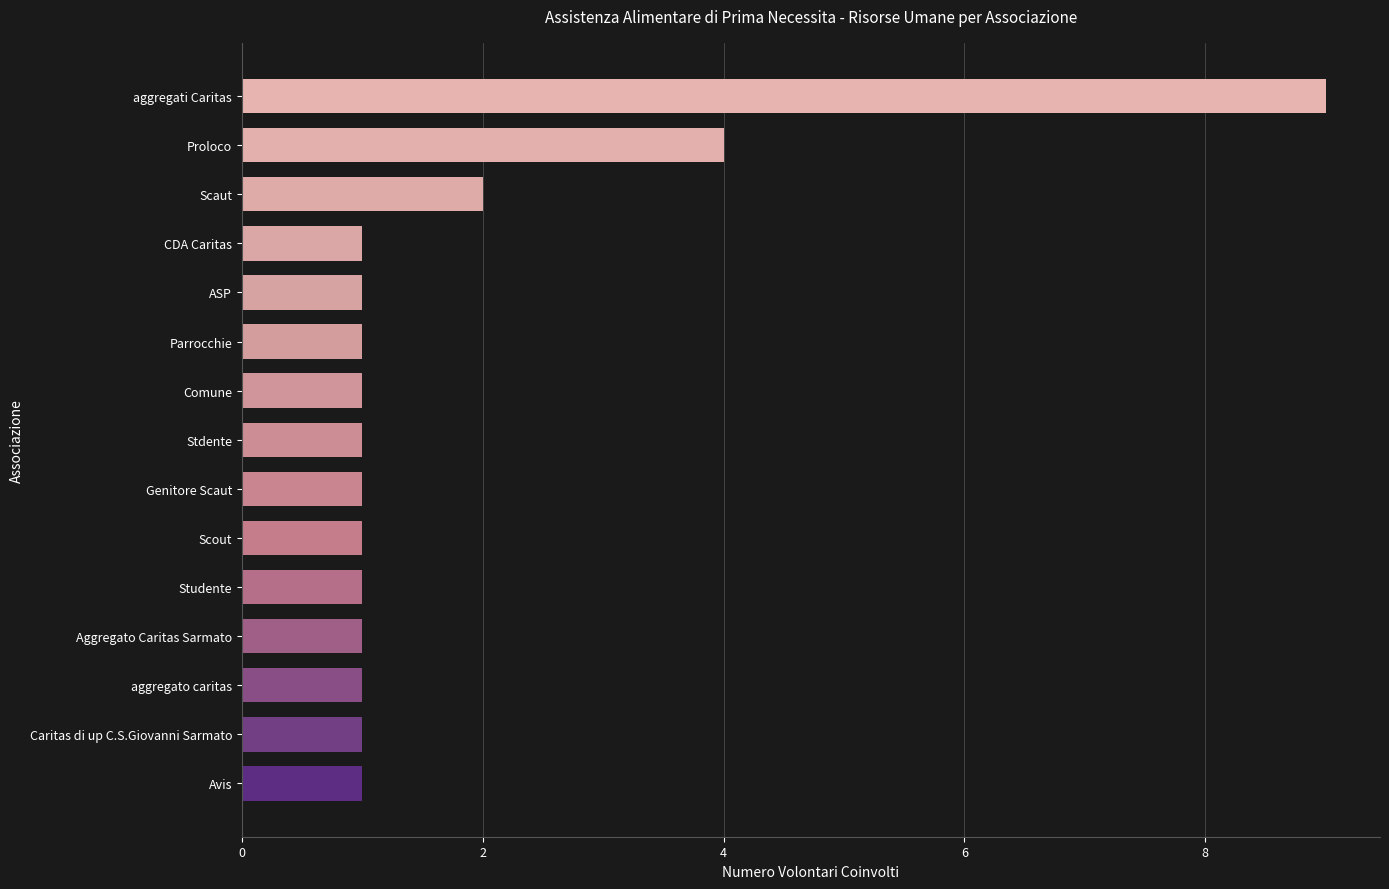

What is the sum of all values?

27